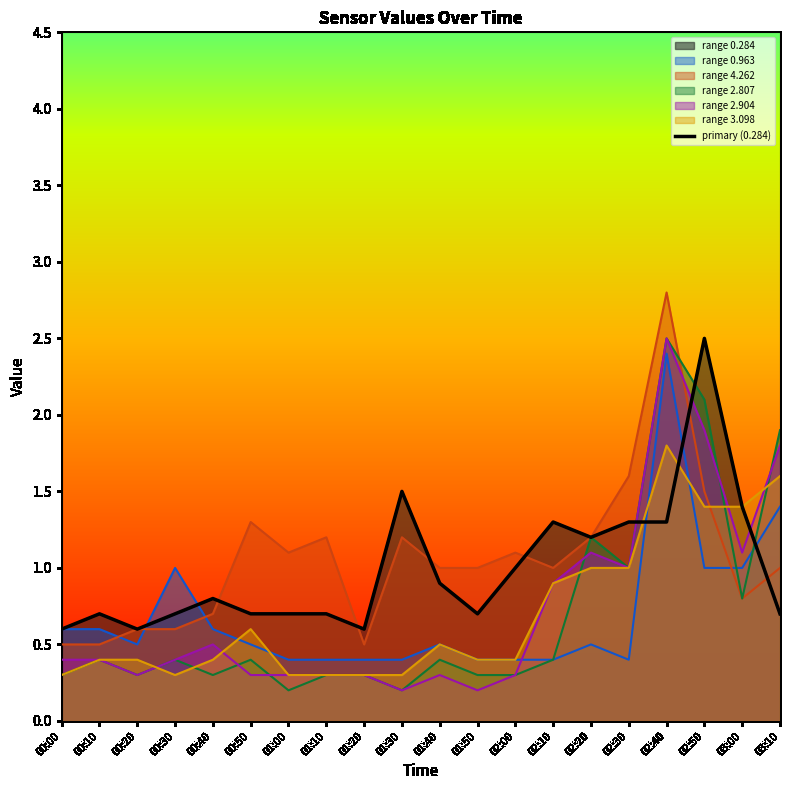

What position from the right is 02:30?

5